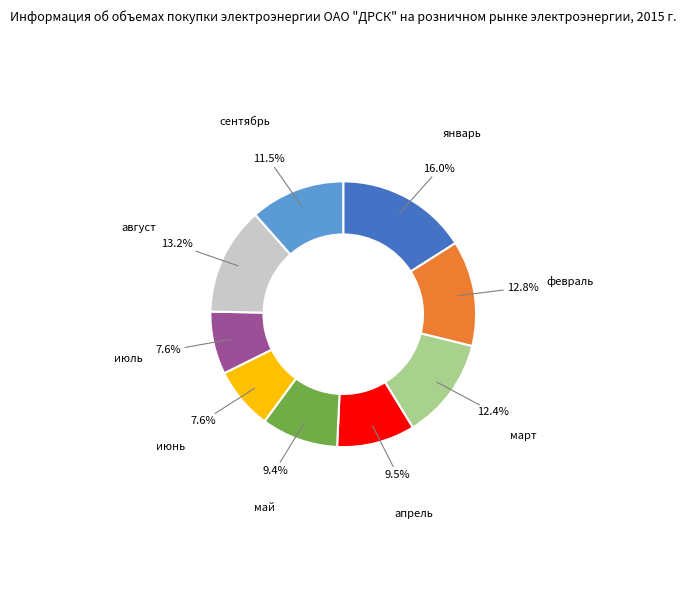

Is there any slice that represents more than half of the pie?

No